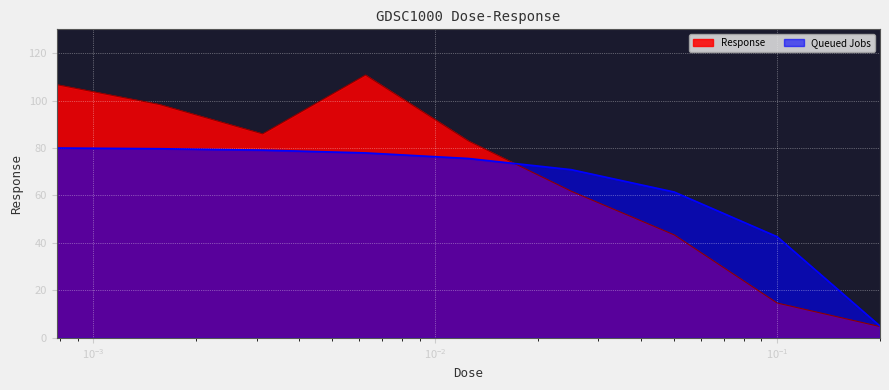

Between 0.00625 and 0.2, which is larger?

0.00625